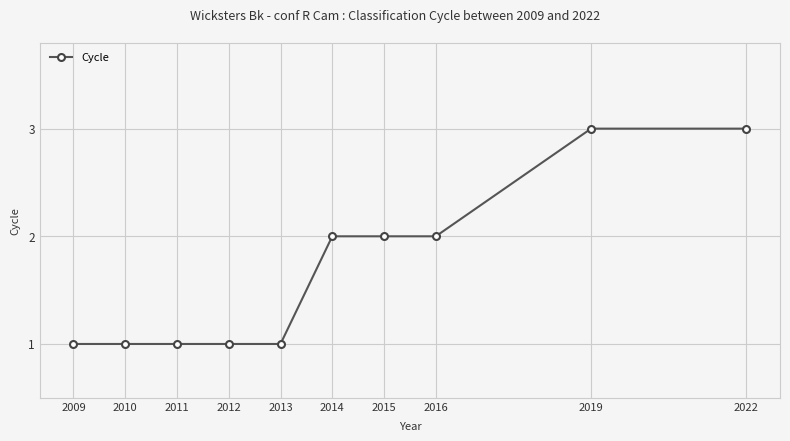

How many data points does each series have?

10